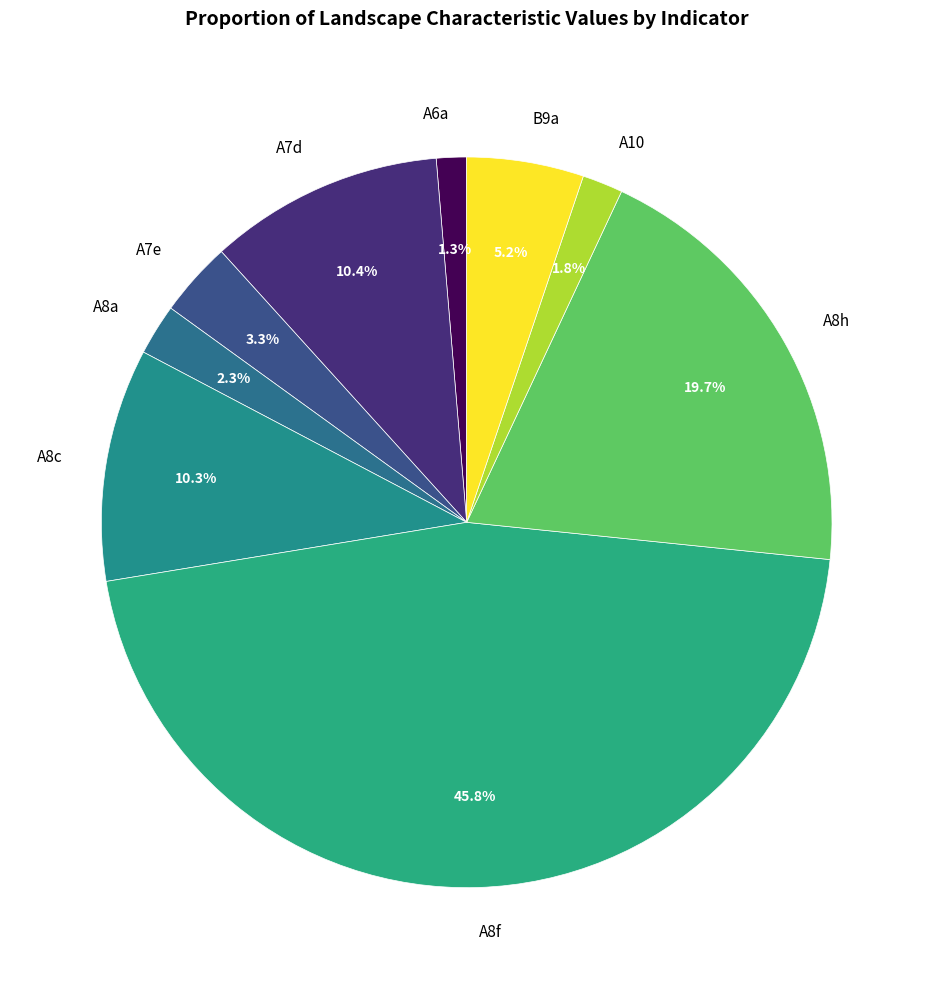

Which has a higher value, A7e or A8c?

A8c